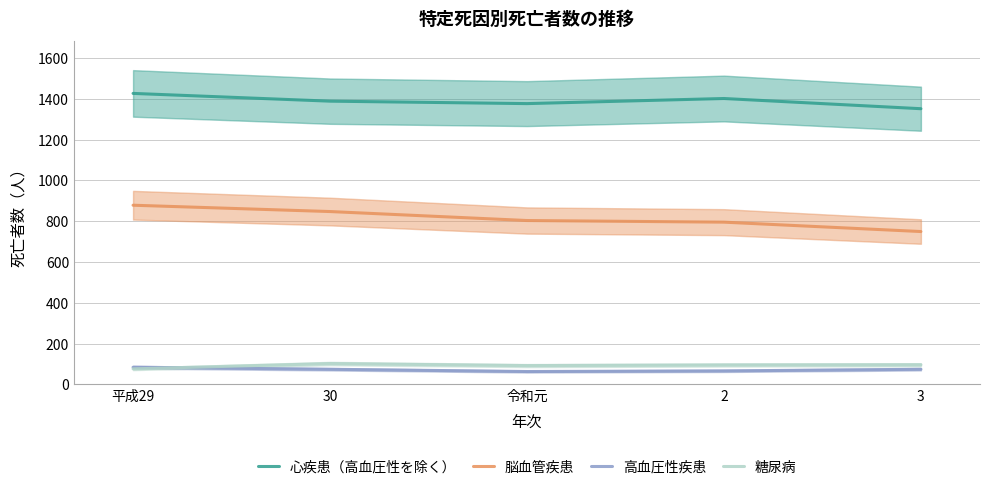

What is the maximum value for 高血圧性疾患?

84